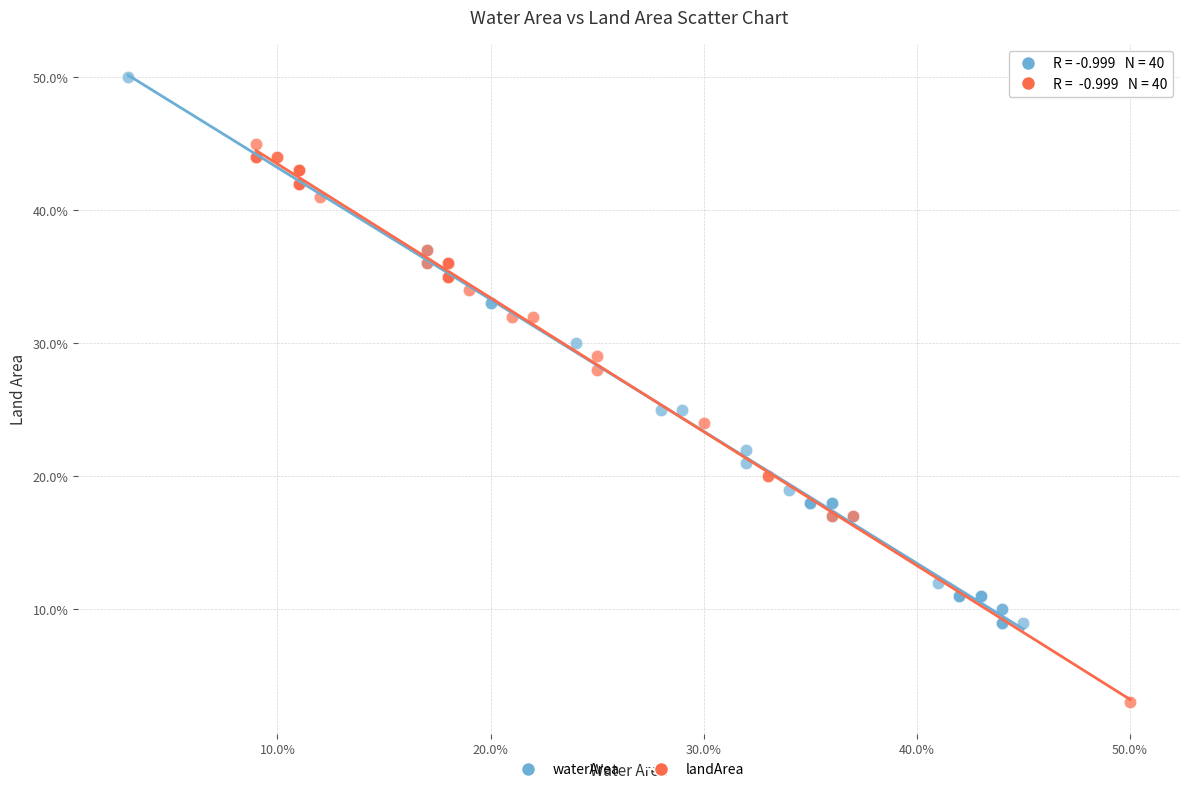

Which series has the widest spread of Y values?

landArea